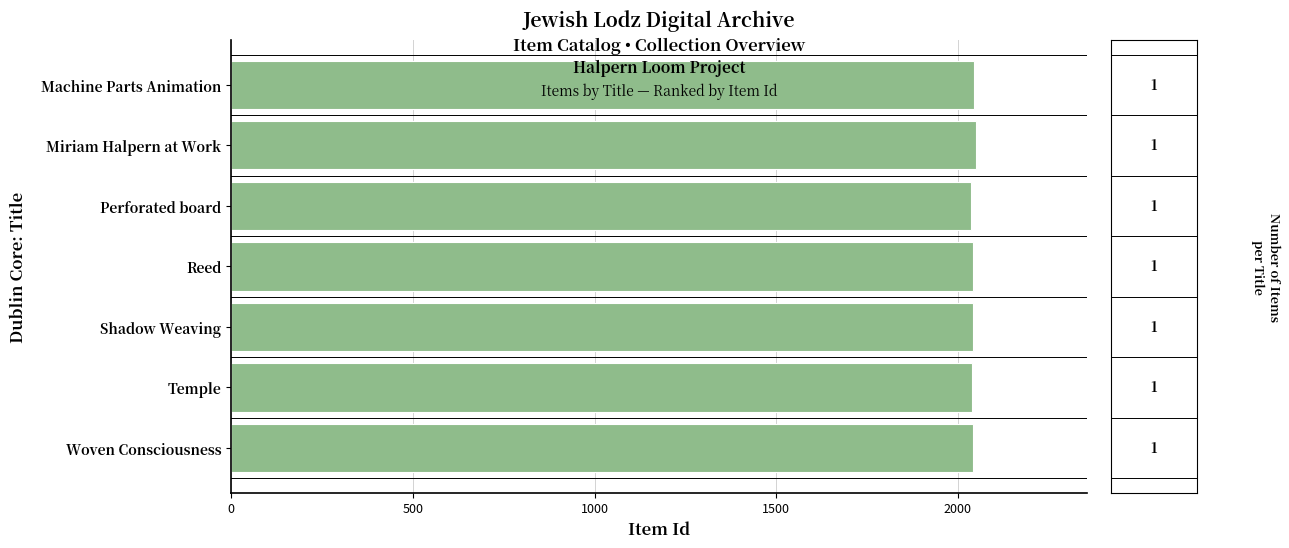

Are the bars grouped side by side (vs. stacked)?

No